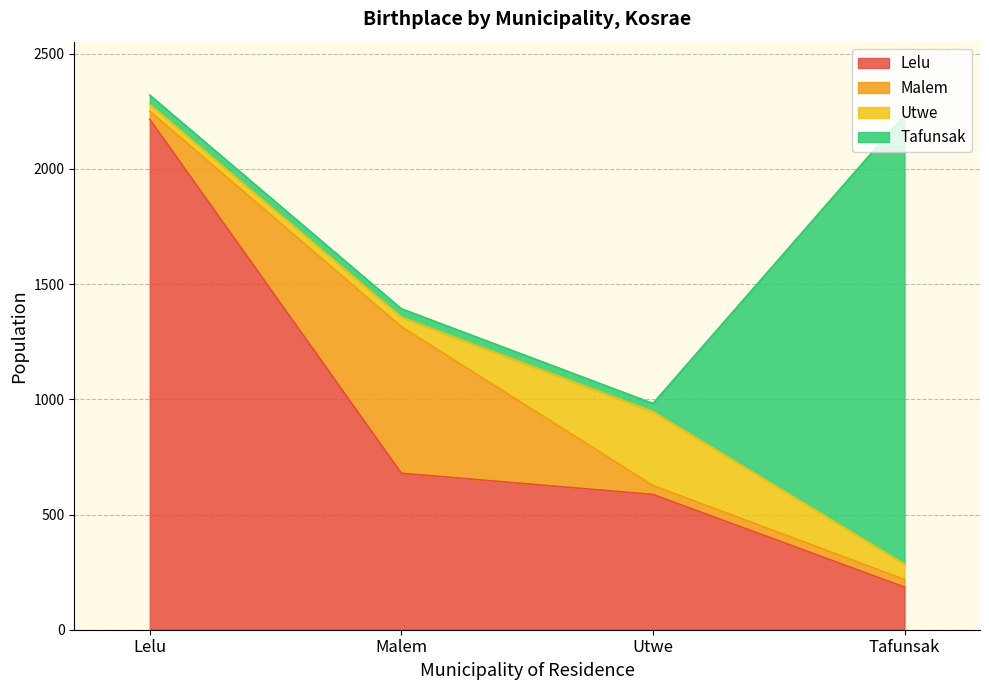

The Utwe series shows 30 at Lelu. True or false?

True